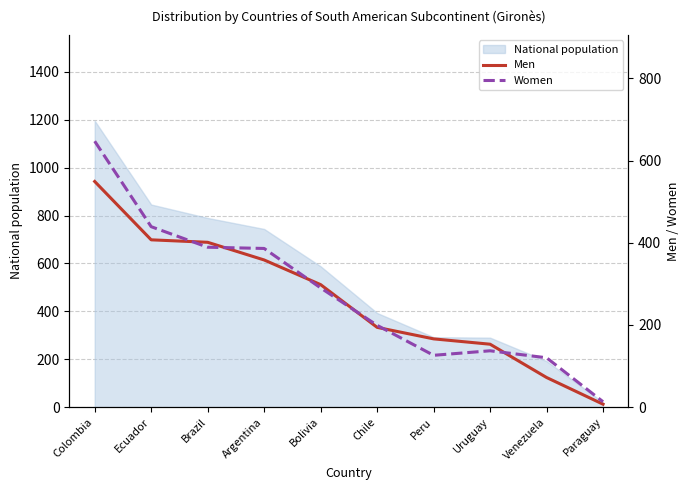

What is the sum of the Women values at Chile and Argentina?

585